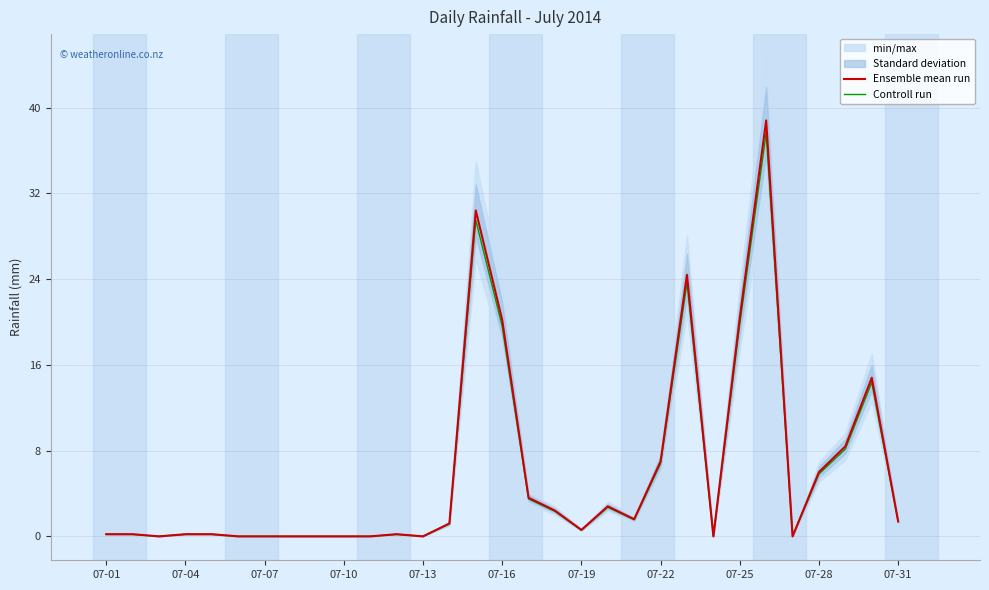

What is the total value across all series at 29?

29.2